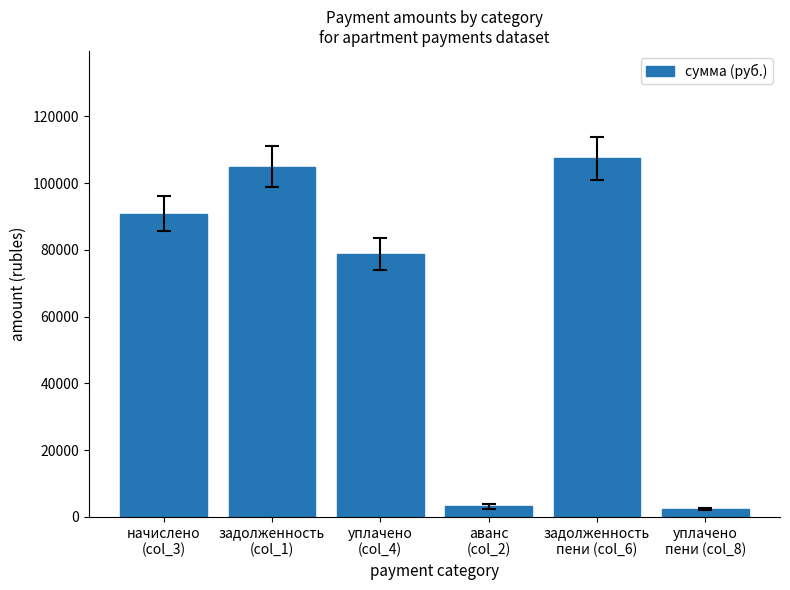

What value does the data have at задолженность
(col_1)?

104975.6